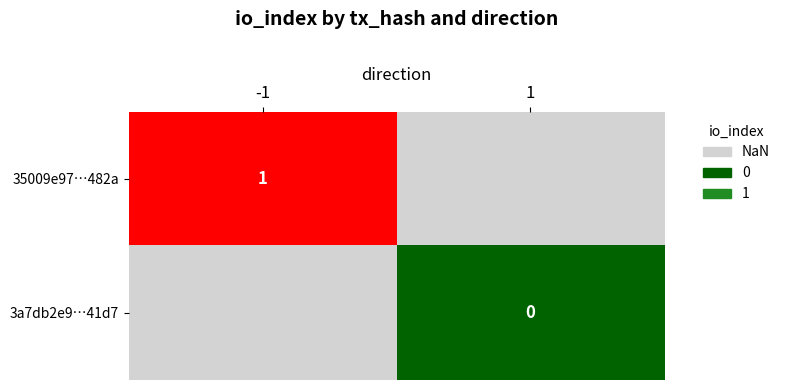

Between 1 and -1, which is larger?

-1